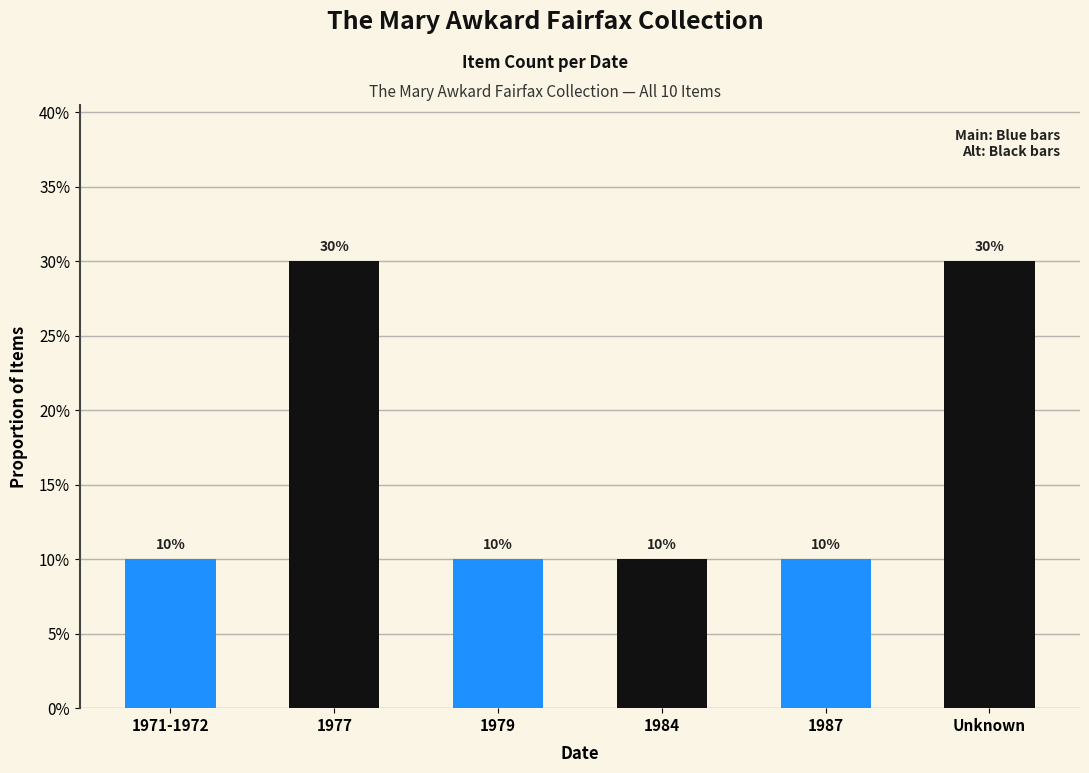

Reading left to right, list all the values displayed in this chart.

0.1	0.3	0.1	0.1	0.1	0.3